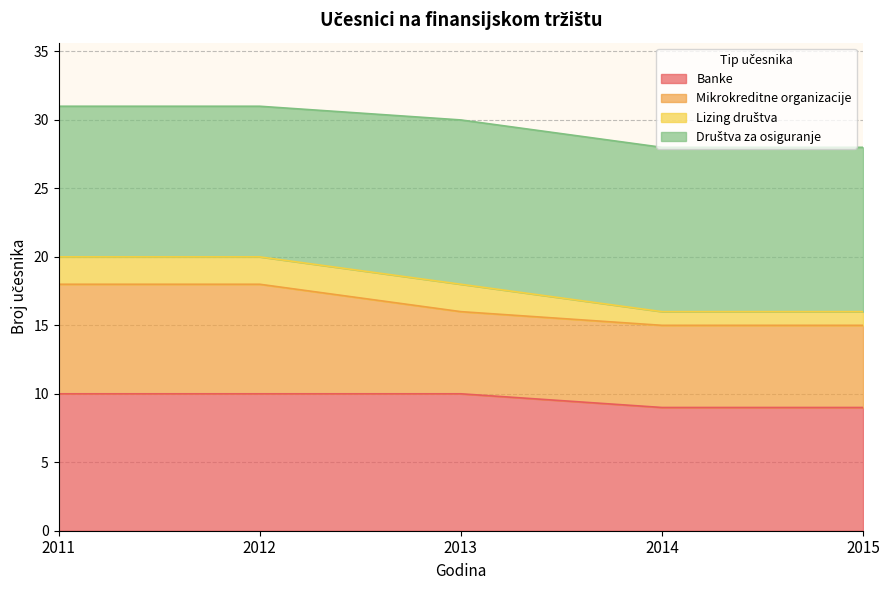

What is the value of the Banke point at the 1st from the left?

10